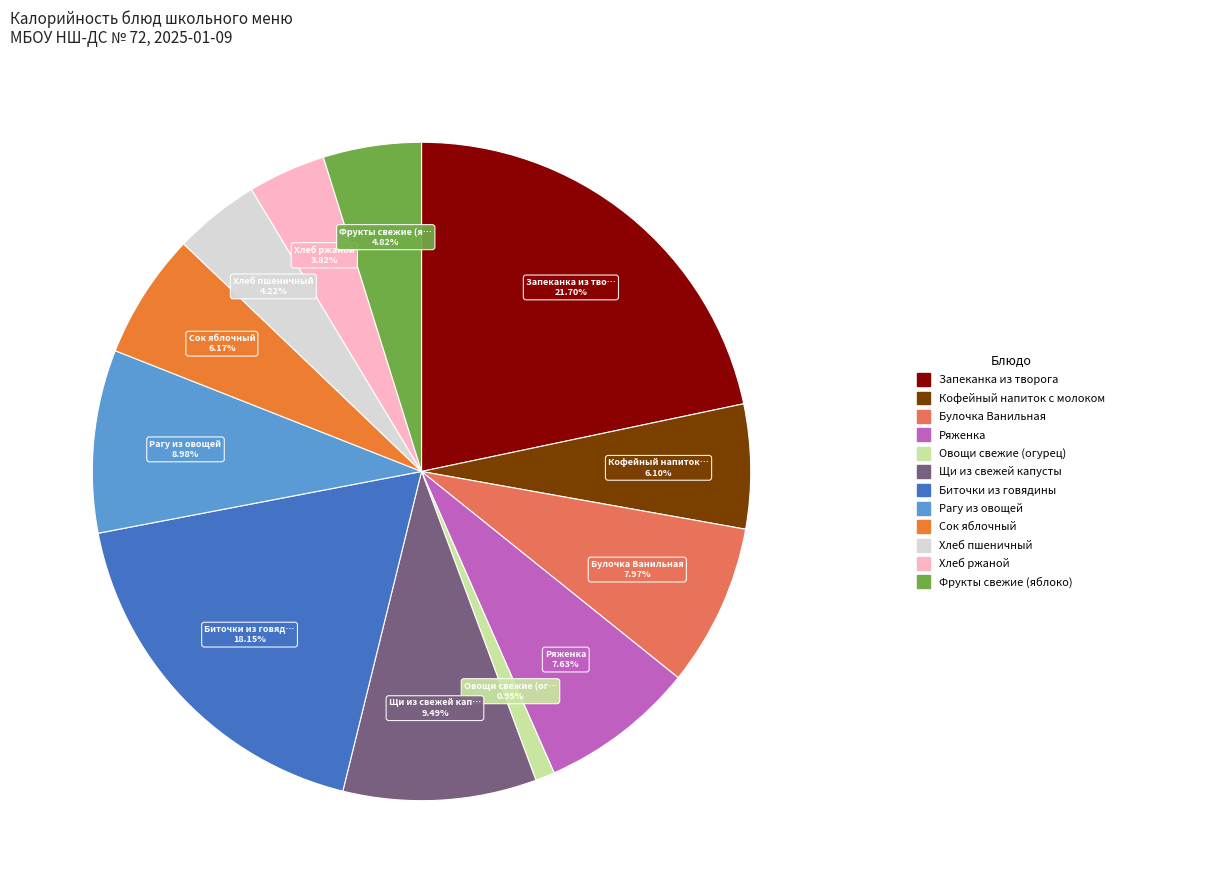

Is there a majority slice in this chart?

No